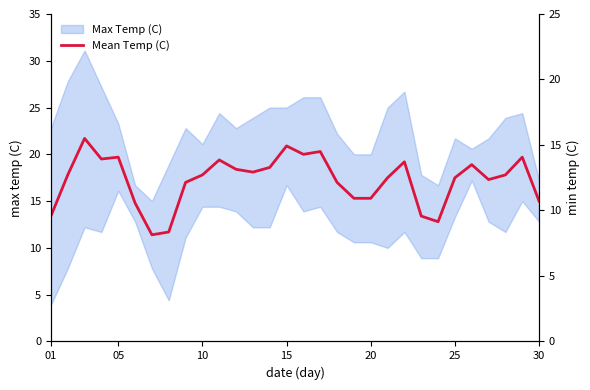

Reading left to right, transcribe all the data shown in this chart.

Mean Temp (C): 13.4	17.8	21.7	19.5	19.7	14.8	11.4	11.7	17.0	17.8	19.4	18.4	18.1	18.6	20.9	20.0	20.3	17.0	15.3	15.3	17.5	19.2	13.4	12.8	17.5	18.9	17.3	17.8	19.7	15.0
Min Temp (C): 3.9	7.8	12.2	11.7	16.1	12.8	7.8	4.4	11.1	14.4	14.4	13.9	12.2	12.2	16.7	13.9	14.4	11.7	10.6	10.6	10.0	11.7	8.9	8.9	13.3	17.2	12.8	11.7	15.0	12.8